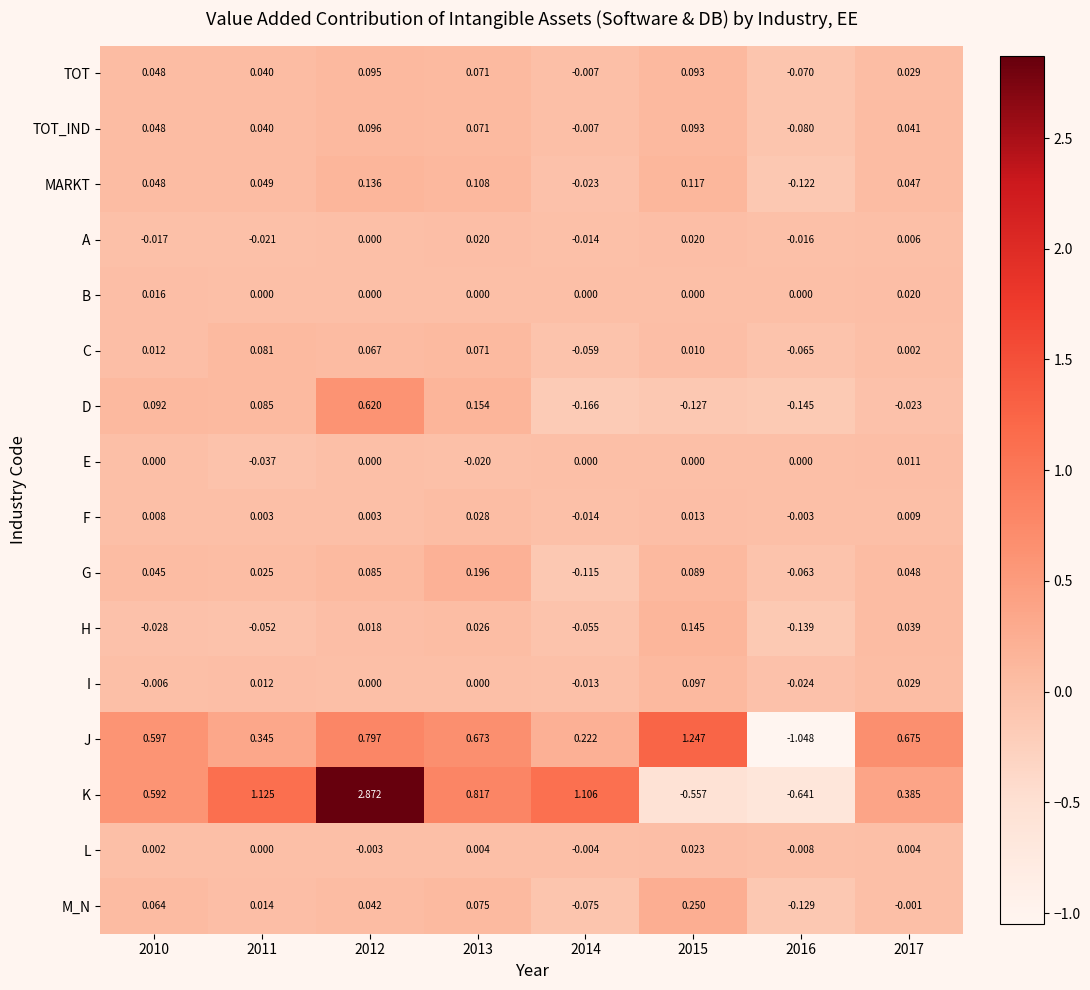

Is the value of C at 2013 greater than the value of E at 2012?

Yes